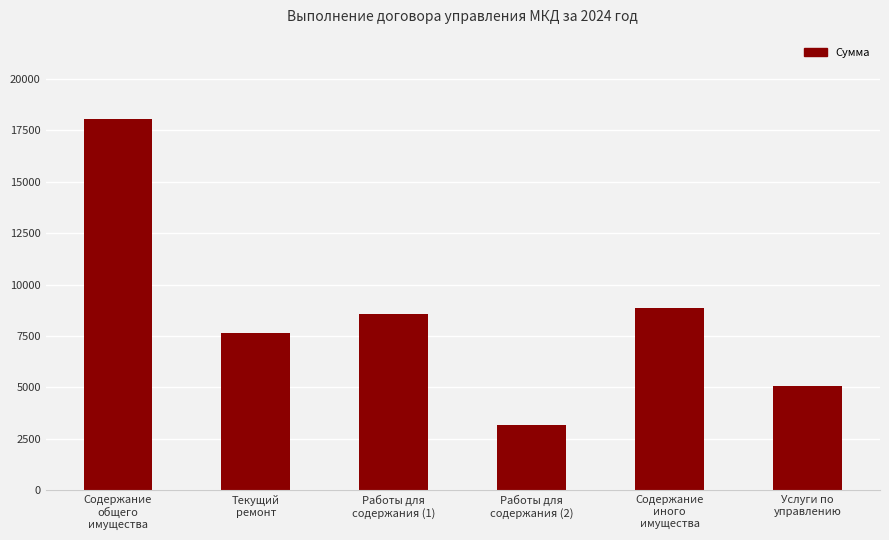

What is the maximum value shown in the chart?

18050.2